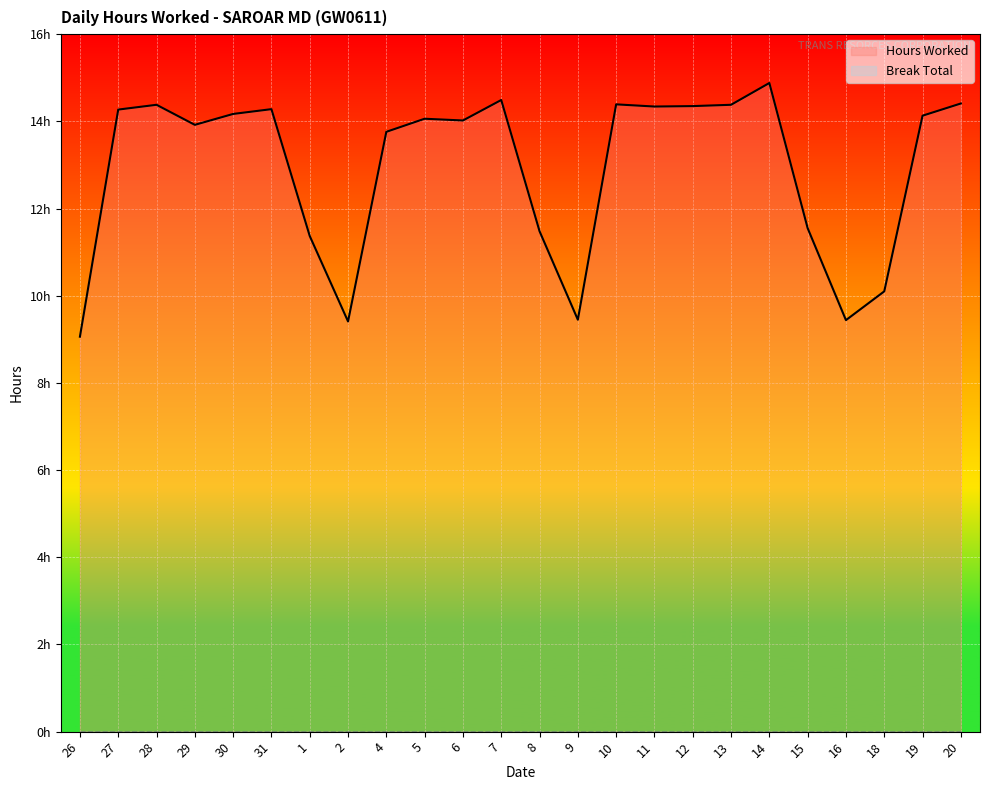

The Break Total series shows 0.0 at 27. True or false?

True